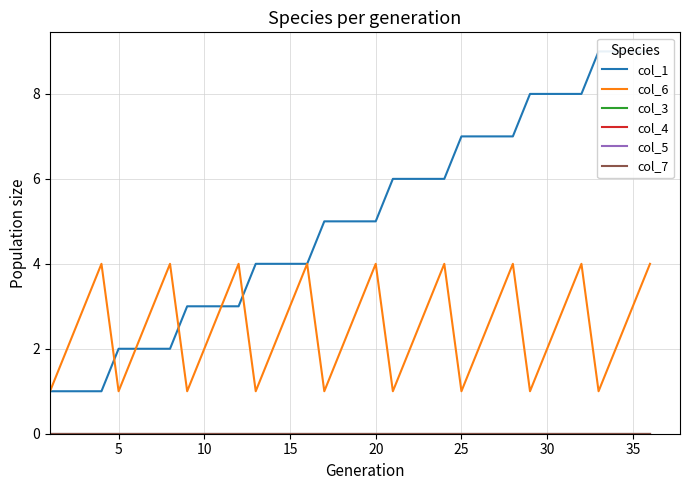

Rank the series by their maximum value, from lowest to highest.

col_3, col_4, col_5, col_7, col_6, col_1